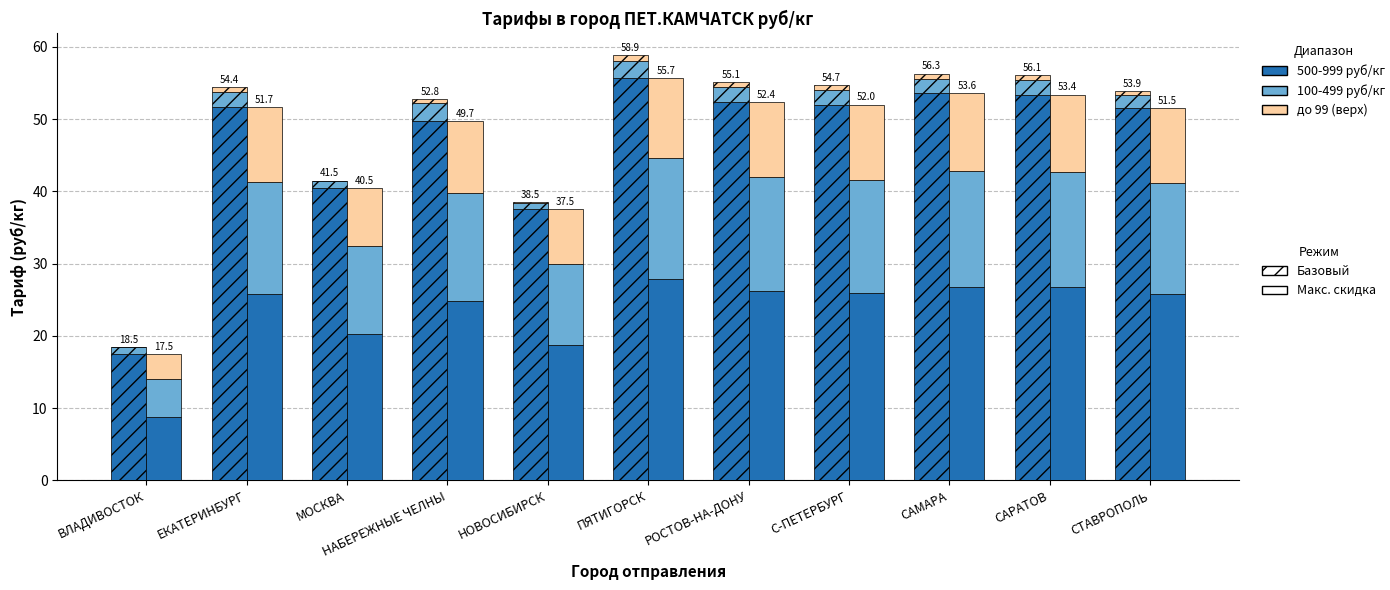

What is the label of the 9th bar from the left?

САМАРА